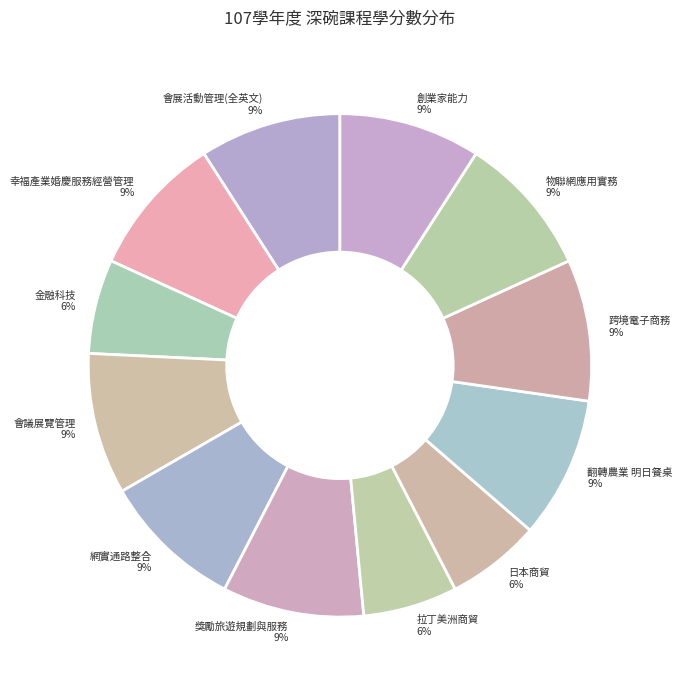

Do 拉丁美洲商貿 and 跨境電子商務 together represent more than half of the pie?

No